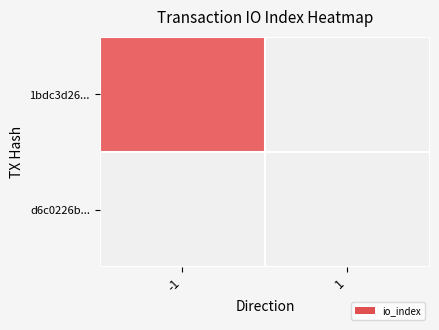

How many categories are shown in the chart?

2